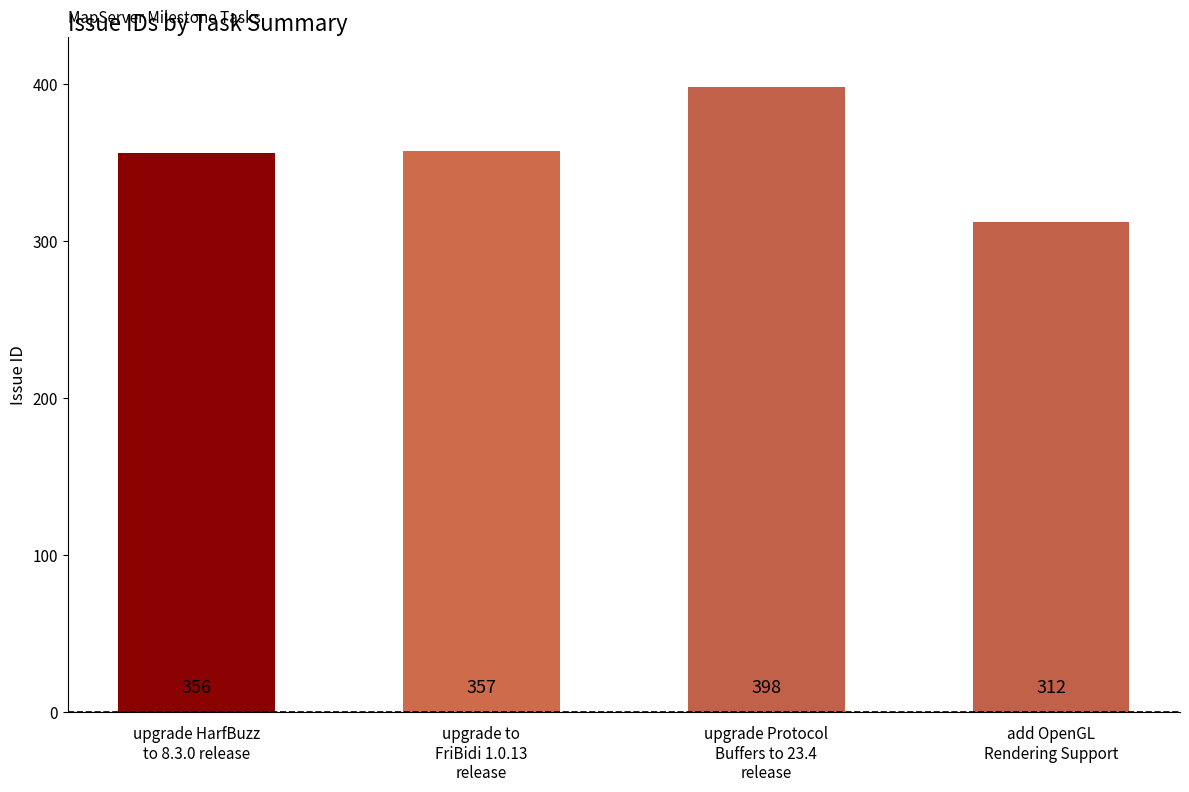

The value at upgrade Protocol
Buffers to 23.4
release is 87. True or false?

False